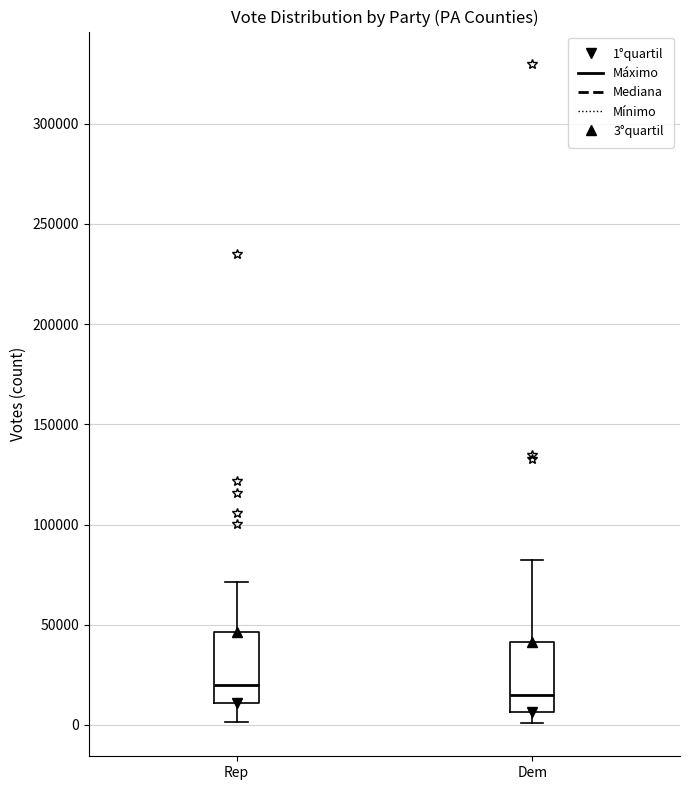

Reading left to right, transcribe this box plot: for each box, give where its median line is, the range the box spans, and where its two whiskers end, as read against the y-axis. The values are not printed on the chart, so give them approximately, as read against the axis.

Rep: median 20000, box 10000 to 45000, whiskers 0 to 70000
Dem: median 15000, box 5000 to 40000, whiskers 0 to 80000